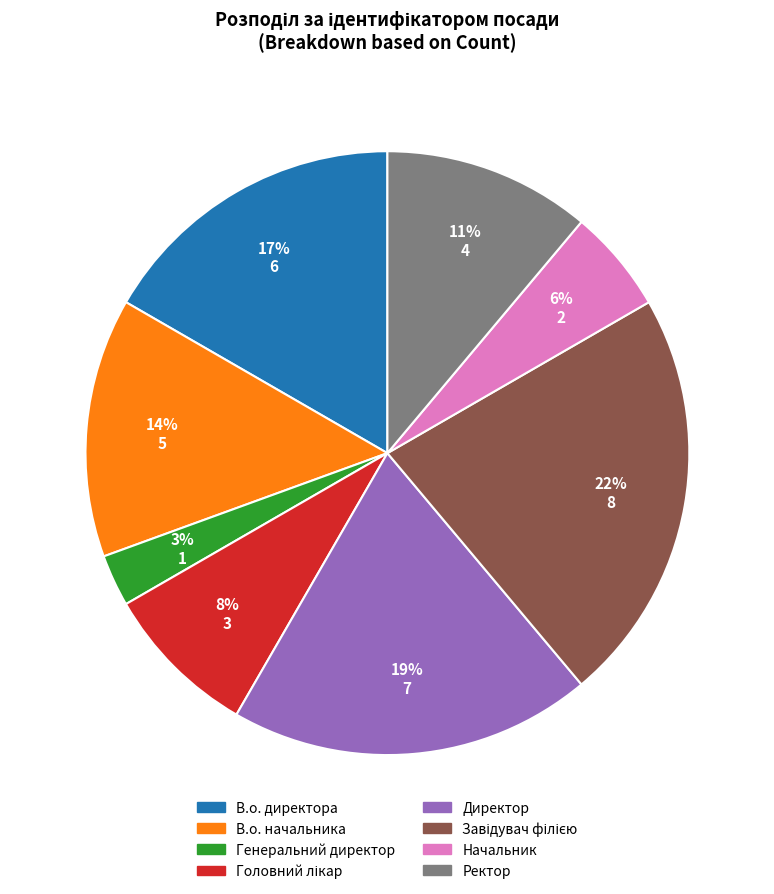

To the nearest percent, what is the difference between the largest and smallest slice percentages?

19%